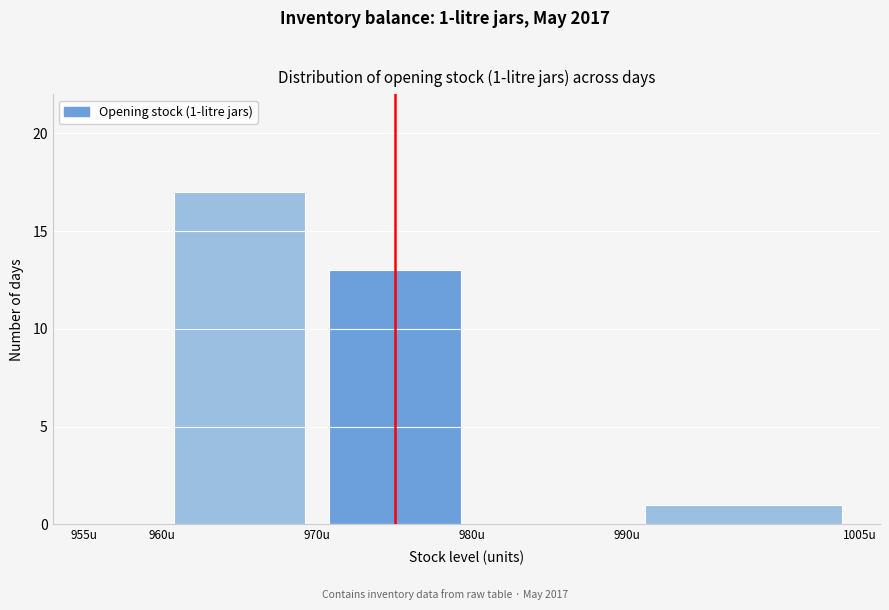

Over which range of the x-axis is the bar tallest?

960 to 970